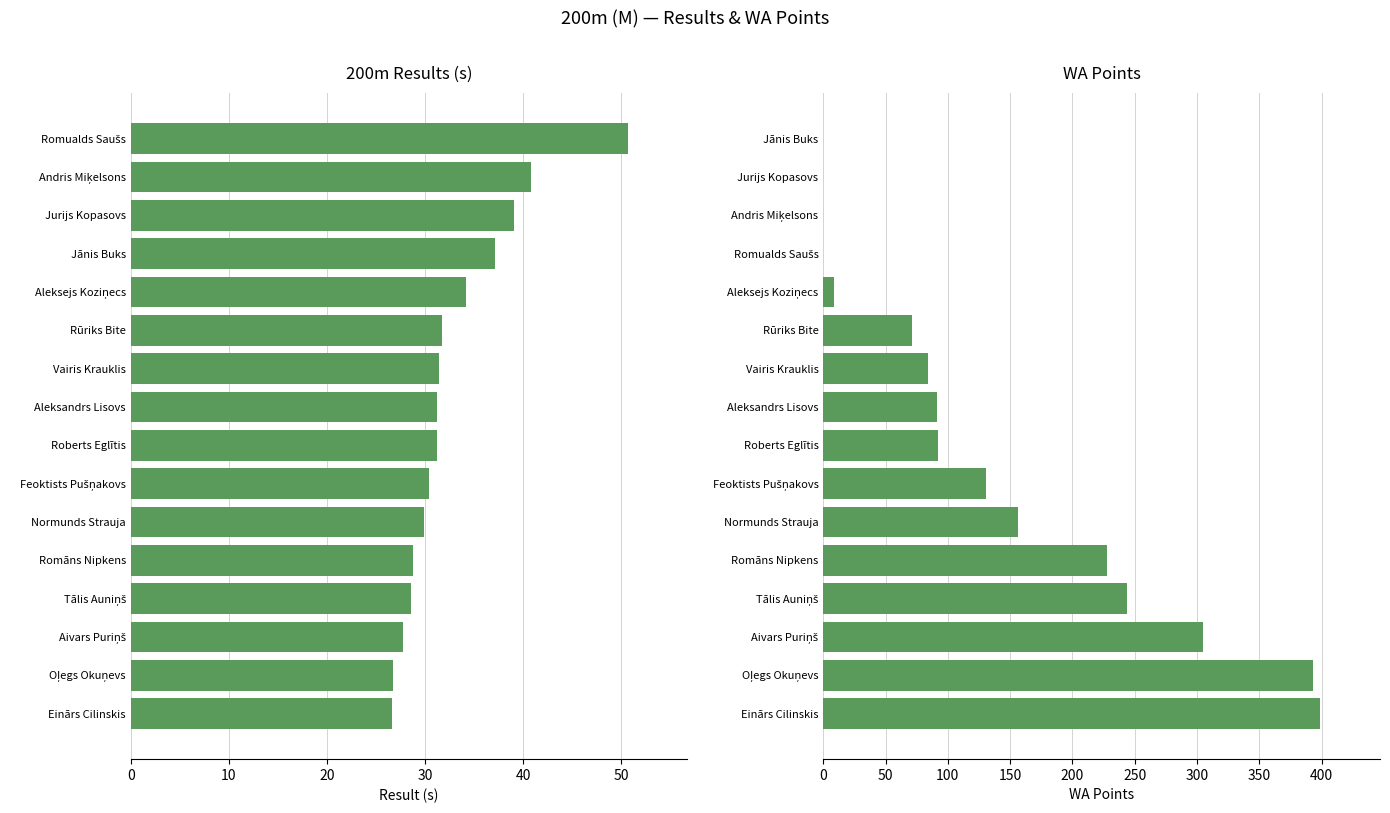

Reading left to right, what are all the values shown in this chart?

Result: 26.6	26.7	27.8	28.6	28.8	29.9	30.4	31.2	31.3	31.4	31.8	34.2	37.1	39.0	40.8	50.7
WA Points: 399.0	393.0	305.0	244.0	228.0	156.0	131.0	92.0	91.0	84.0	71.0	9.0	0.0	0.0	0.0	0.0